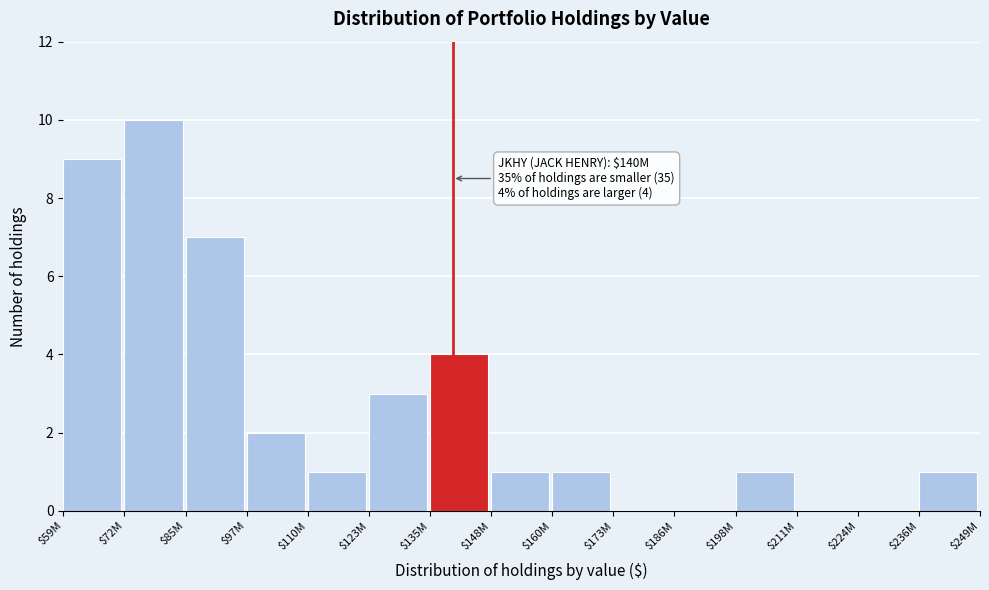

At which label is the value closest to 5?

$135M